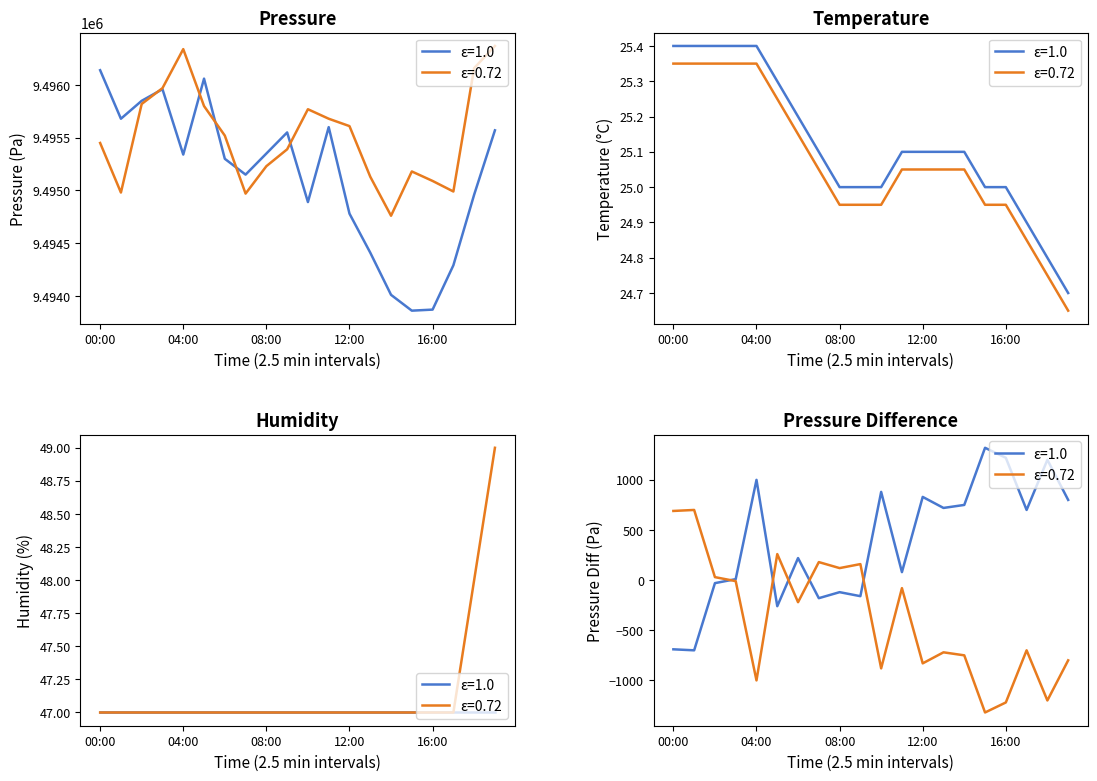

How many intersections are there between pressure_s2 and pressure_s1?

5